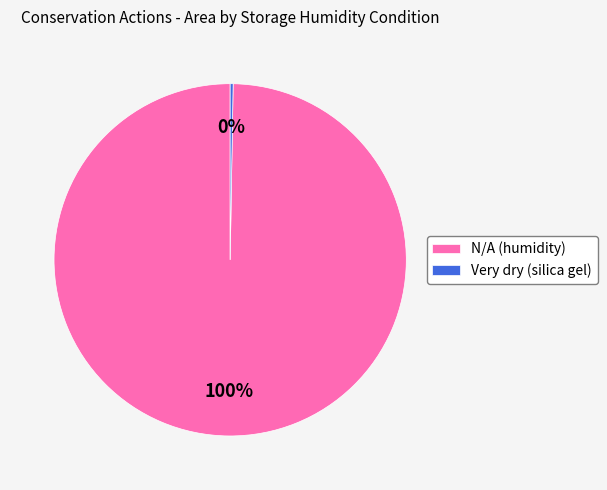

To the nearest percent, what percentage of the pie is N/A (humidity)?

100%